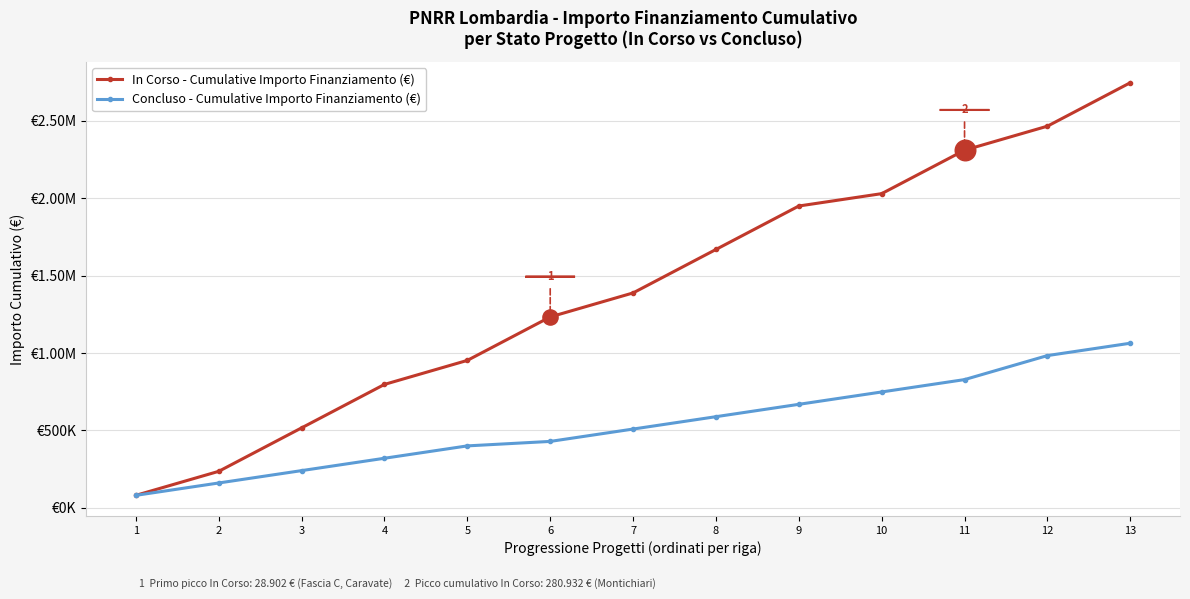

Is the value of Concluso - Cumulative Importo Finanziamento (€) at 2 greater than the value of In Corso - Cumulative Importo Finanziamento (€) at 13?

No